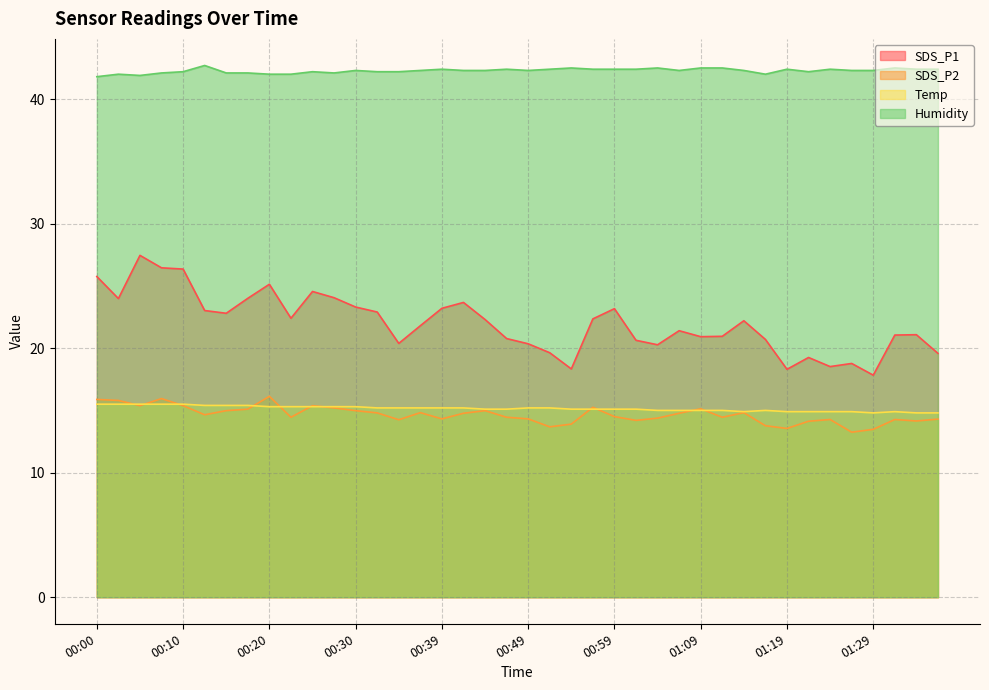

Which series changed the most between 00:17 and 00:59?

SDS_P1